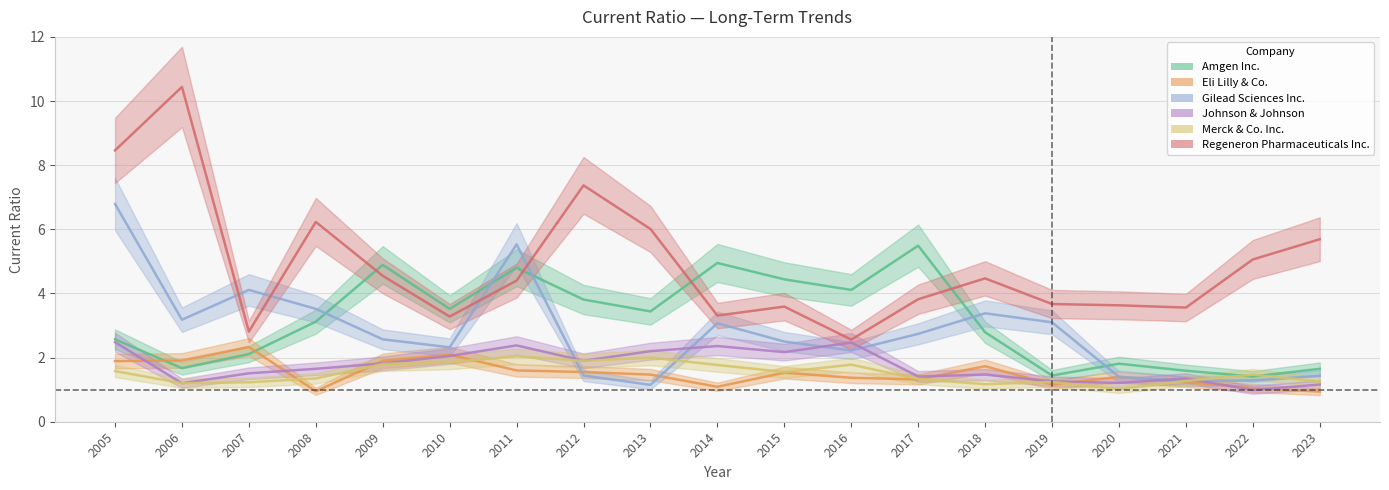

Where is the first local maximum for Regeneron Pharmaceuticals Inc.?

2006